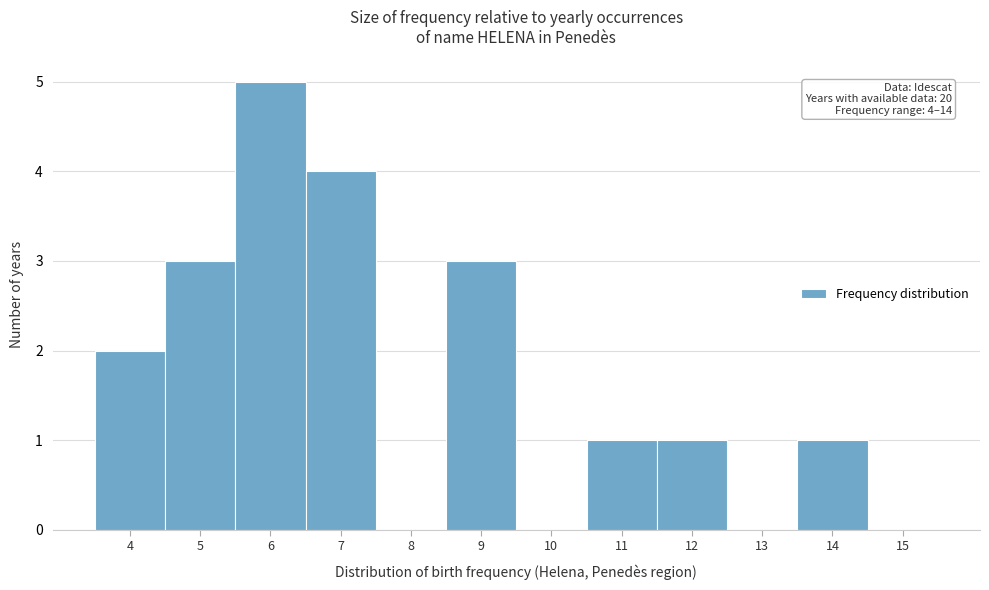

Which range on the x-axis has the tallest bar?

5.5 to 6.5